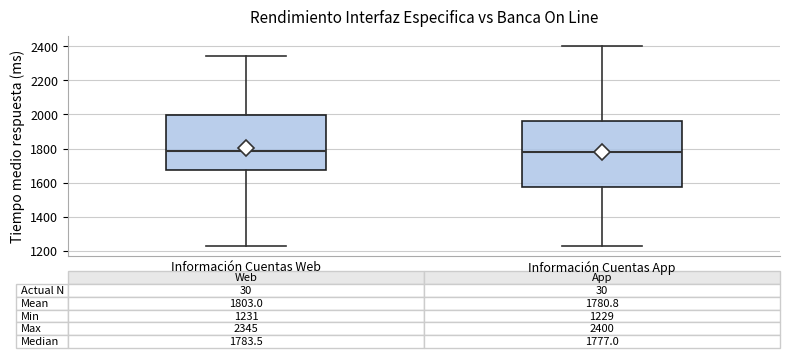

Which box is the tallest, from its lower edge to its upper edge?

Información Cuentas App